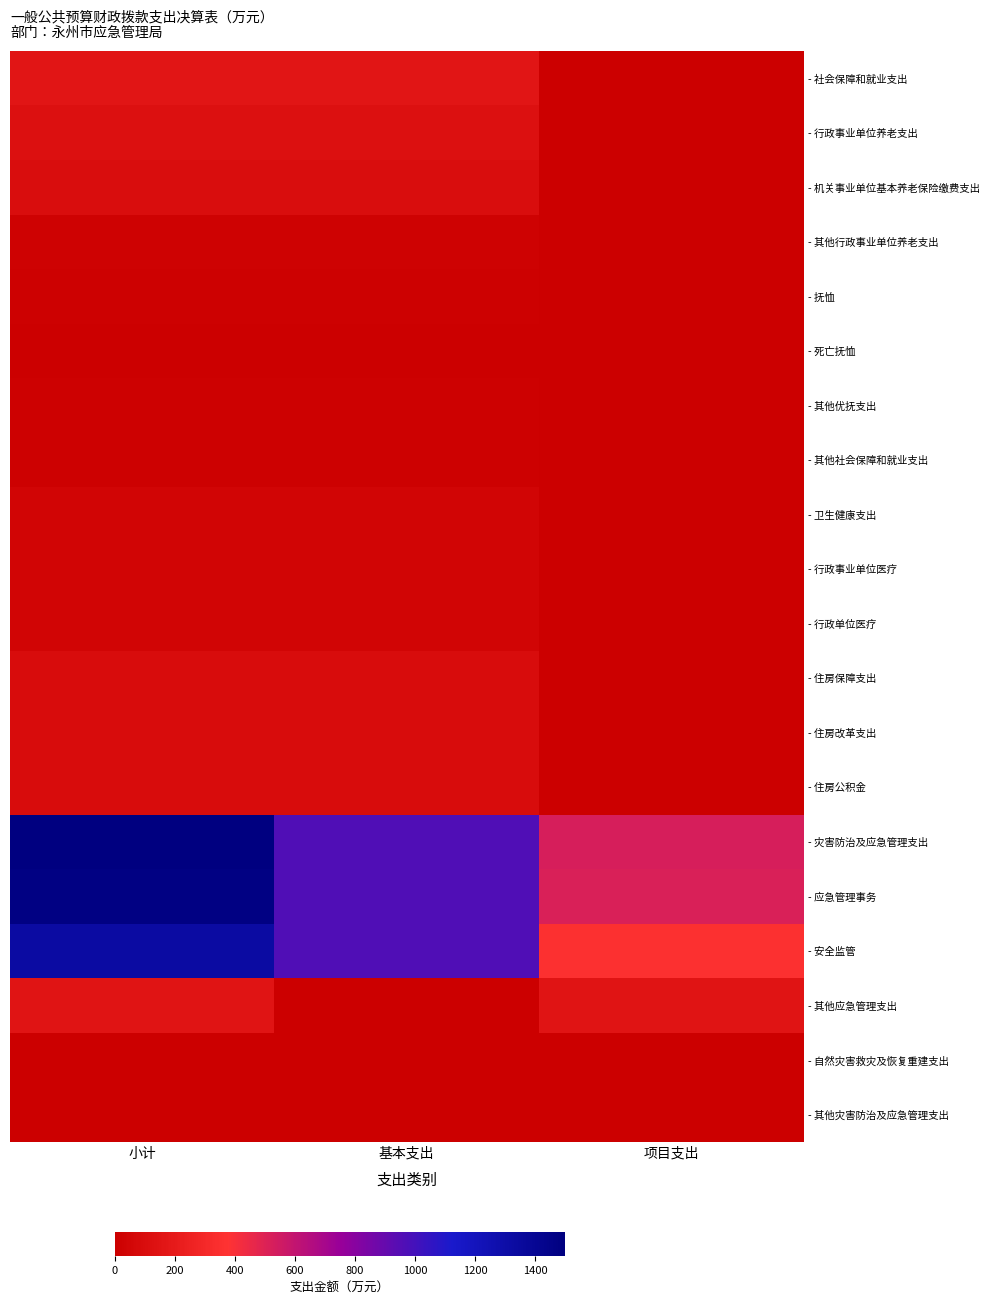

What is the total value across all series at 基本支出?

3757.8